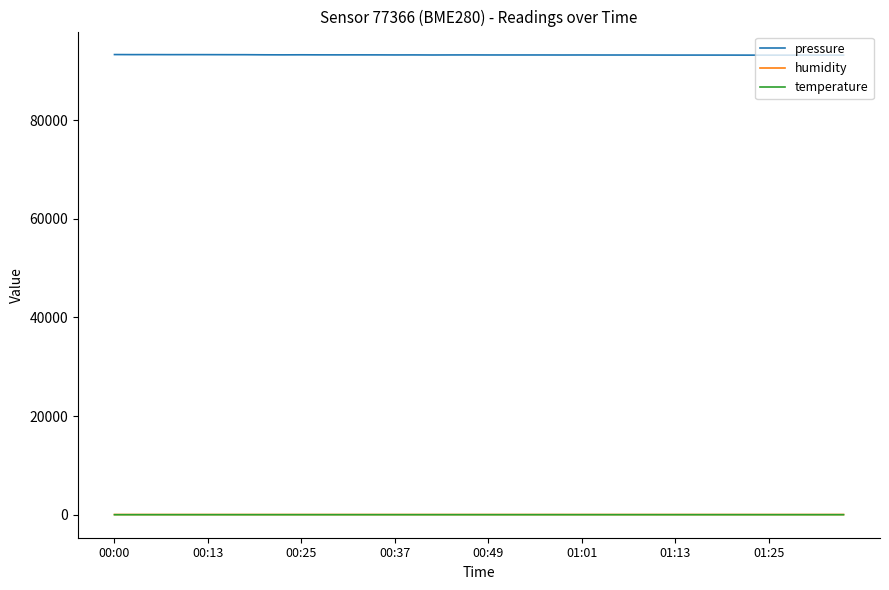

True or false: pressure and humidity intersect in this chart.

False